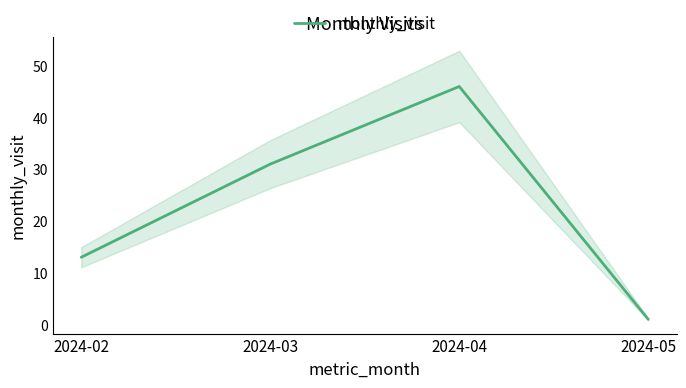

How many points are higher than both their immediate neighbors (excluding endpoints)?

1